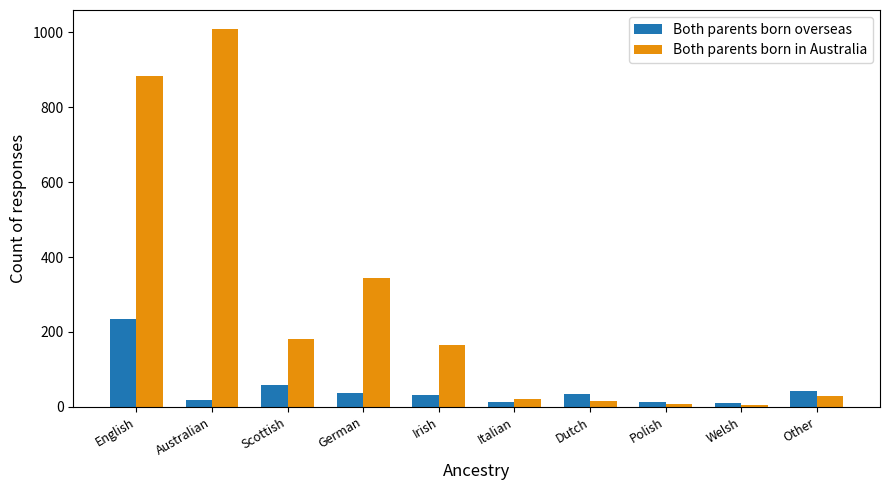

How many data points in Both parents born in Australia are less than 165?

5